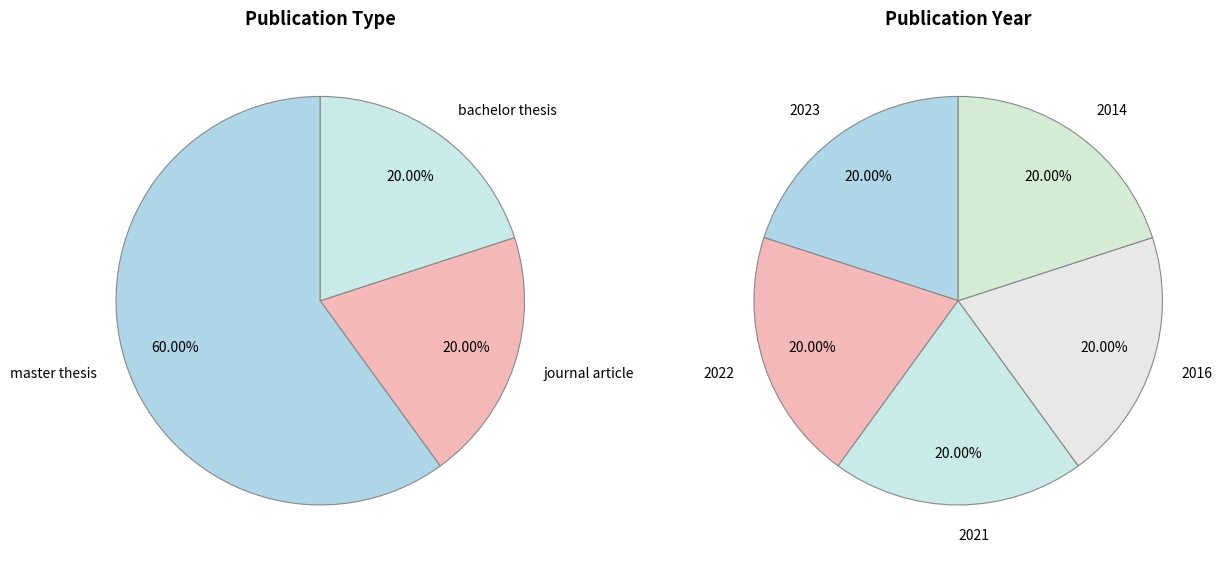

How many slices are in this pie chart?

5